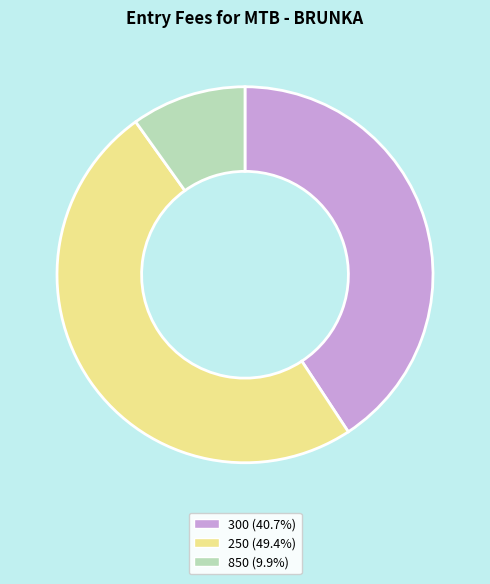

Which slice is the smallest?

850